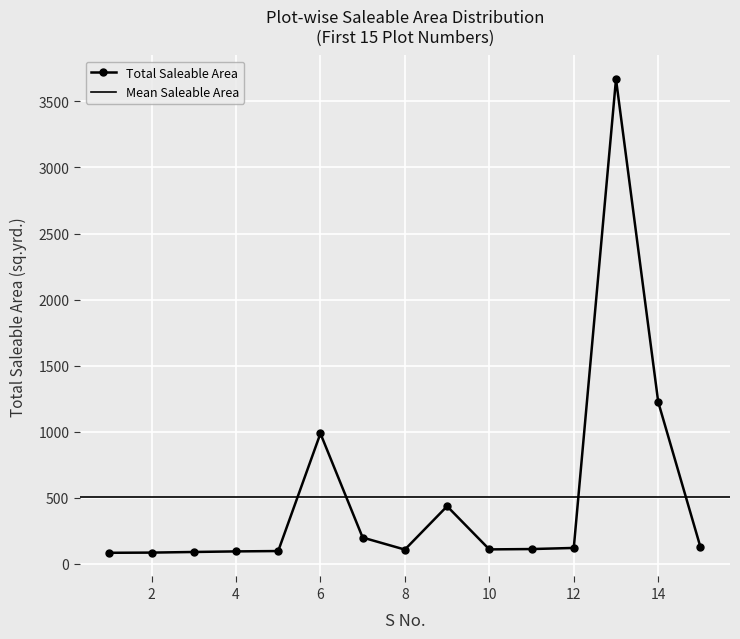

Reading left to right, list all the values displayed in this chart.

83.3	84.7	89.5	93.8	96.6	986.5	198.7	107.5	435.7	109.1	111.6	120.0	3668.2	1224.7	126.4